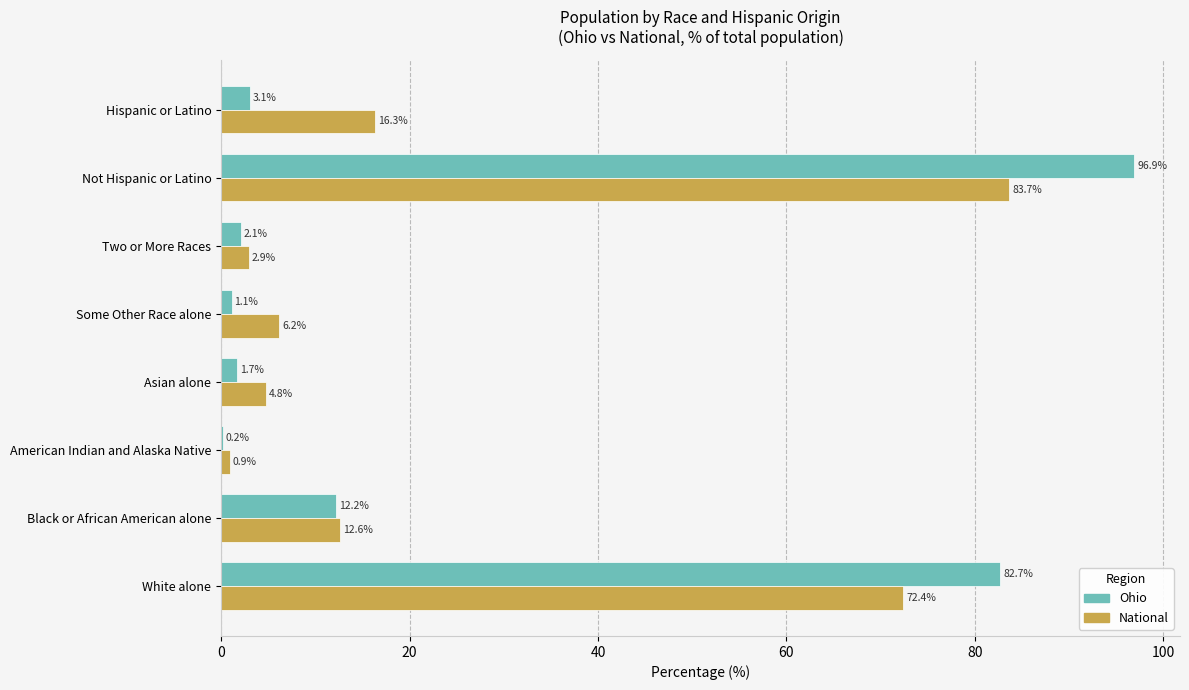

What is the sum of all Ohio values?

200.0